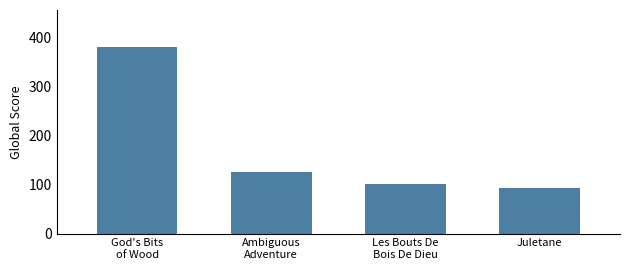

What is the label of the 1st bar from the left?

God's Bits
of Wood